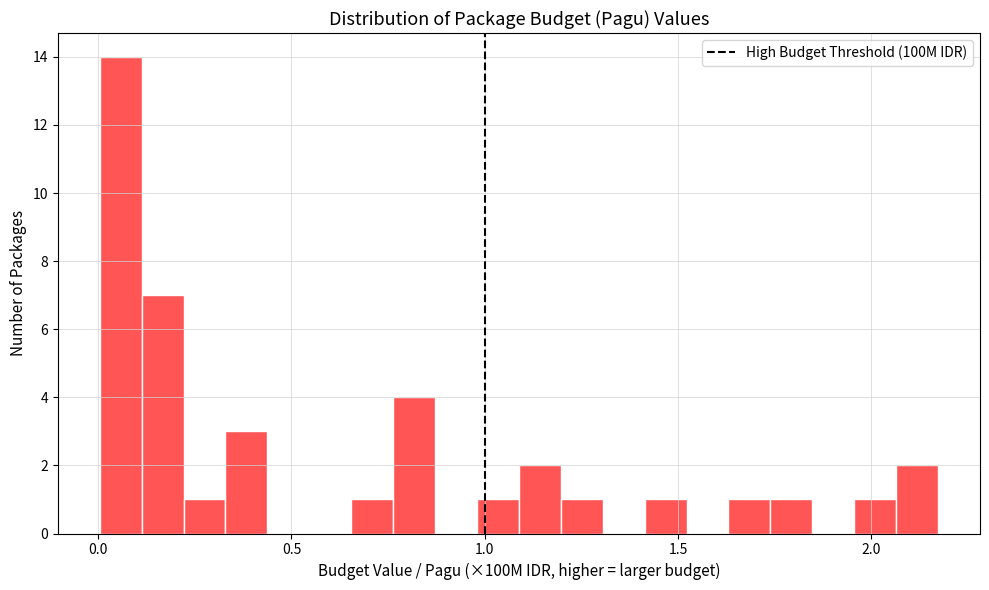

Read against the x-axis, roughly where is the centre of the tallest bar?

0.05